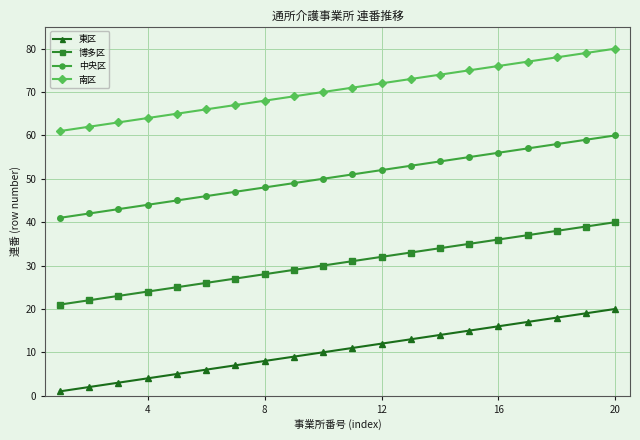

Reading left to right, extract all data points from this chart.

東区: 1	2	3	4	5	6	7	8	9	10	11	12	13	14	15	16	17	18	19	20
博多区: 21	22	23	24	25	26	27	28	29	30	31	32	33	34	35	36	37	38	39	40
中央区: 41	42	43	44	45	46	47	48	49	50	51	52	53	54	55	56	57	58	59	60
南区: 61	62	63	64	65	66	67	68	69	70	71	72	73	74	75	76	77	78	79	80